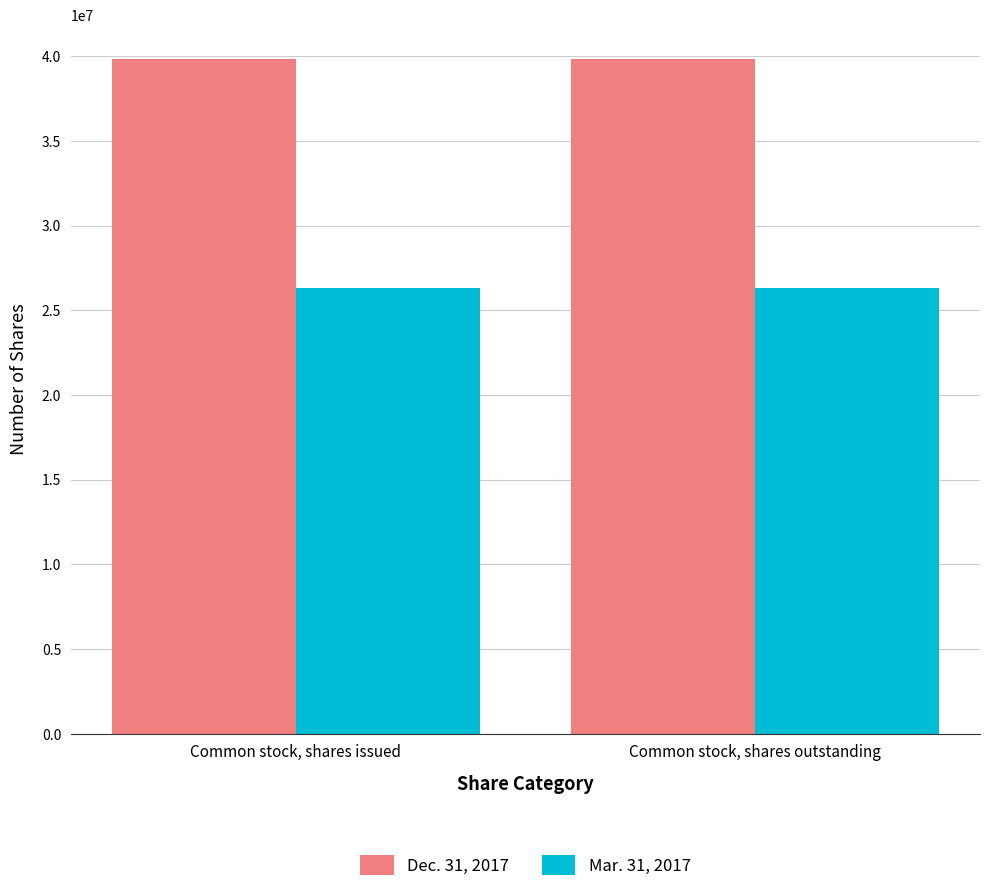

What is the difference between the highest and lowest values at Common stock, shares issued?

13560985